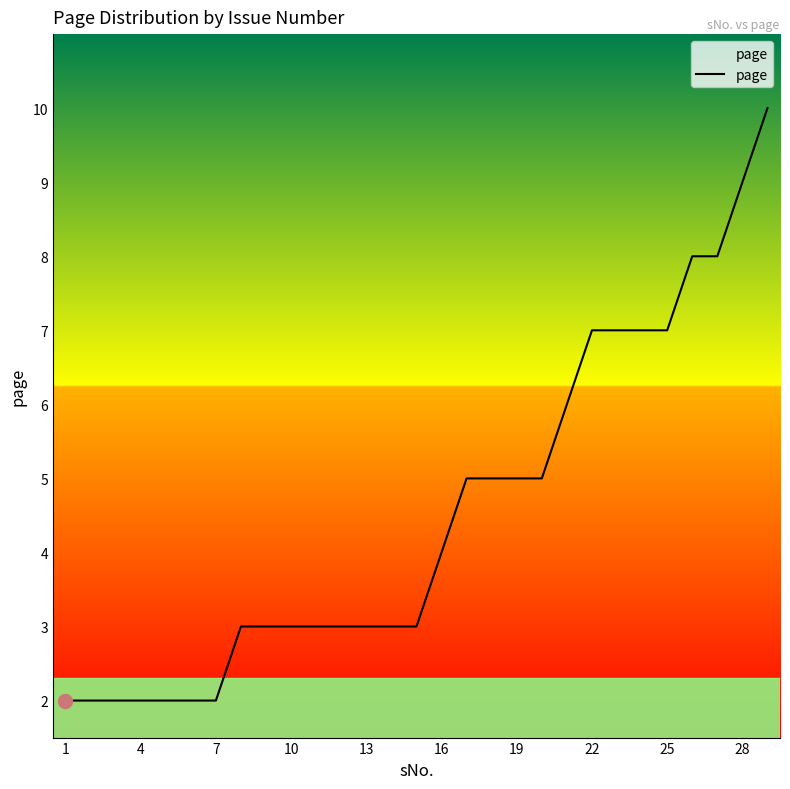

What is the difference between the maximum and minimum values?

8